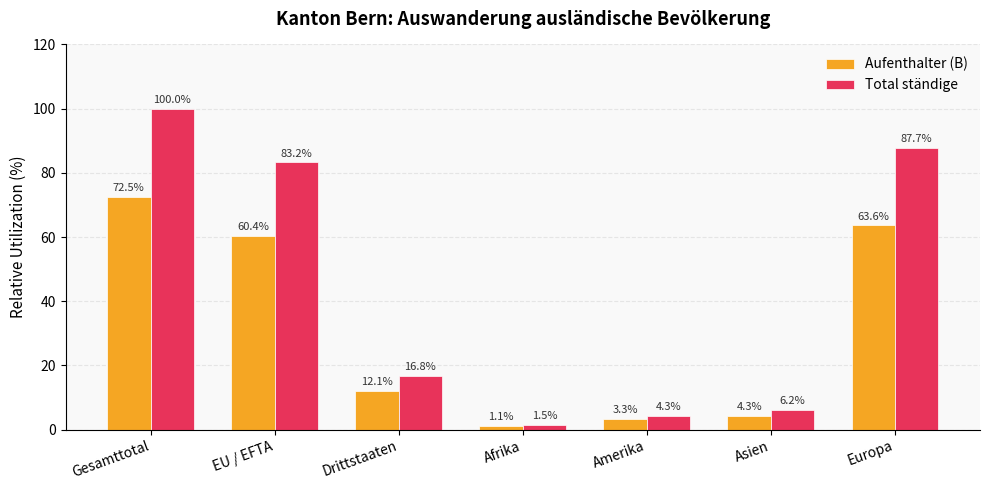

True or false: Aufenthalter (B) has a value of 86.8 at Europa.

False